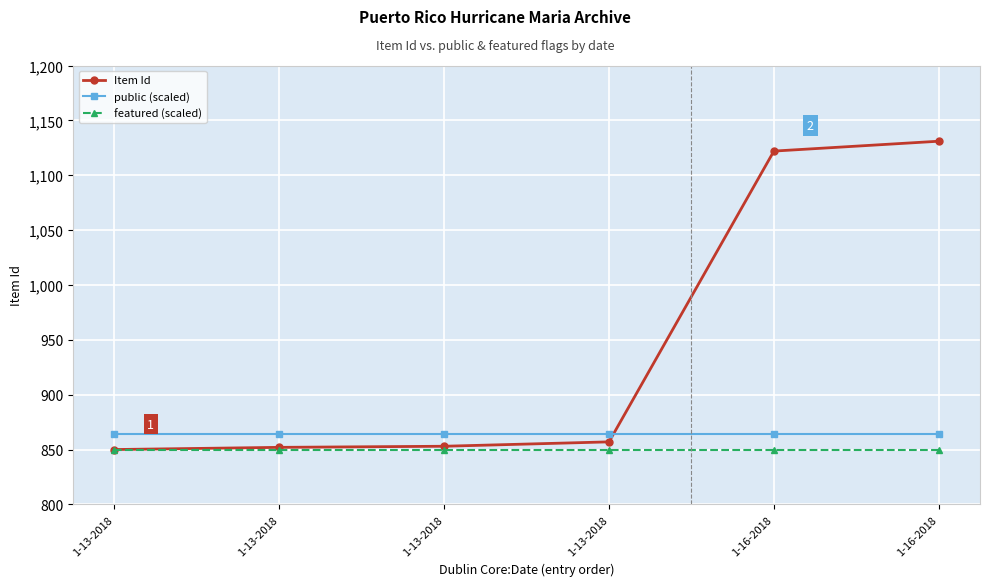

Reading left to right, extract all data points from this chart.

Item Id: 1-13-2018=850.0	1-13-2018=852.0	1-13-2018=853.0	1-13-2018=857.0	1-16-2018=1122.0	1-16-2018=1131.0
public (scaled): 1-13-2018=864.0	1-13-2018=864.0	1-13-2018=864.0	1-13-2018=864.0	1-16-2018=864.0	1-16-2018=864.0
featured (scaled): 1-13-2018=850.0	1-13-2018=850.0	1-13-2018=850.0	1-13-2018=850.0	1-16-2018=850.0	1-16-2018=850.0